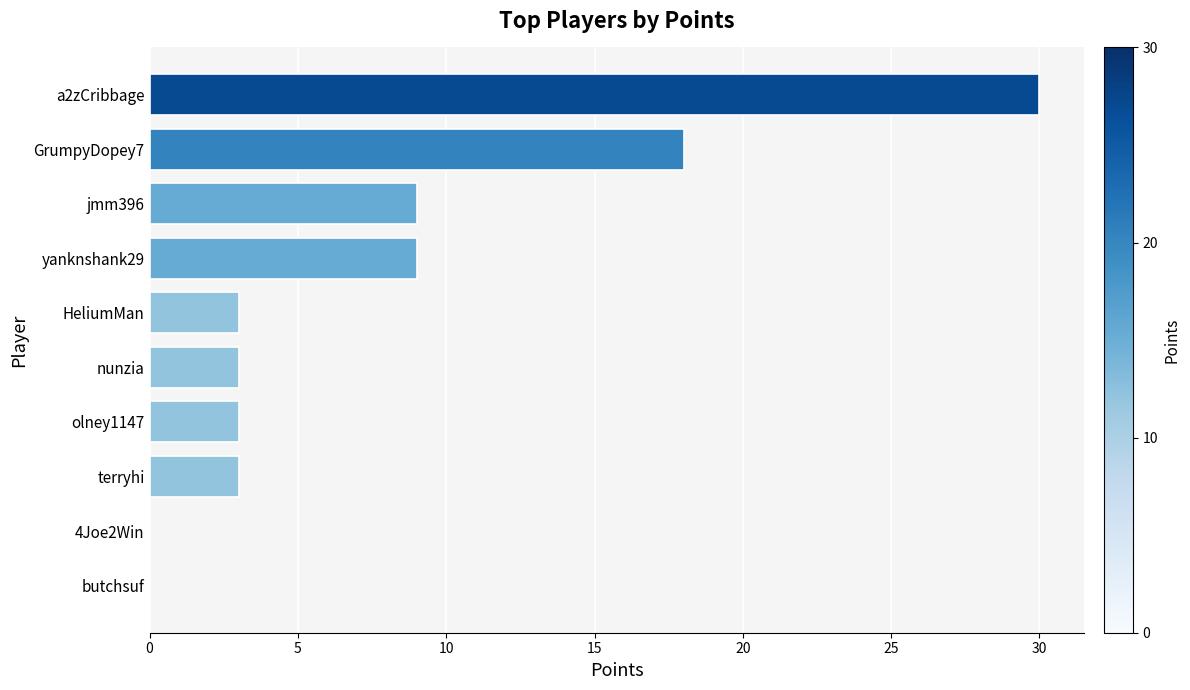

Reading bottom to top, what are all the values shown in this chart?

butchsuf=0	4Joe2Win=0	terryhi=3	olney1147=3	nunzia=3	HeliumMan=3	yanknshank29=9	jmm396=9	GrumpyDopey7=18	a2zCribbage=30